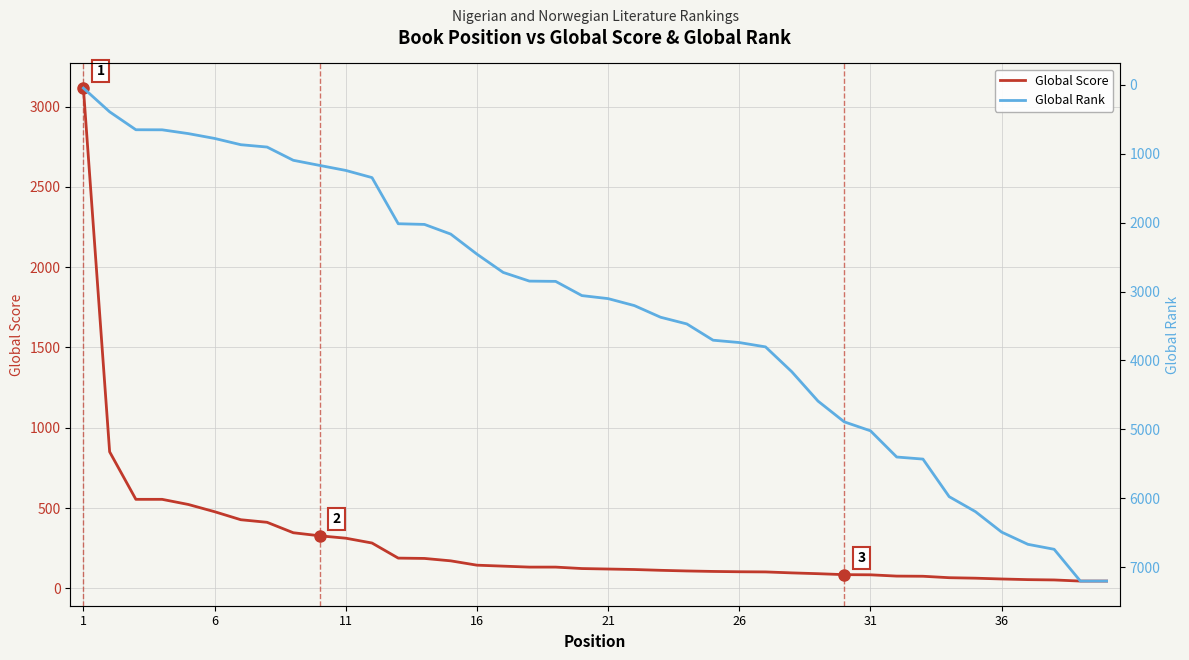

What is the minimum value for Global Score?

45